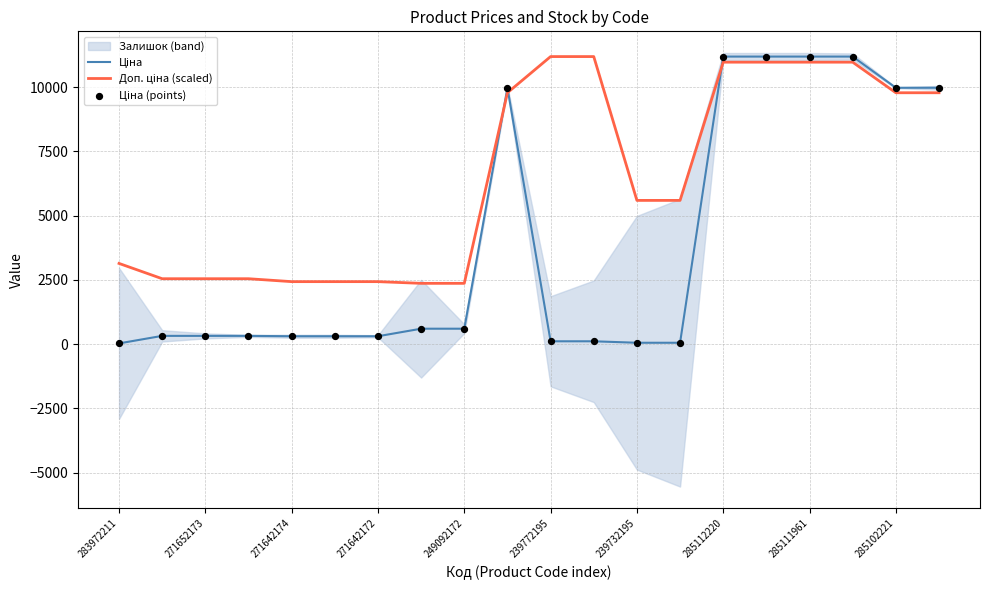

Which series reaches the minimum Y coordinate?

Ціна